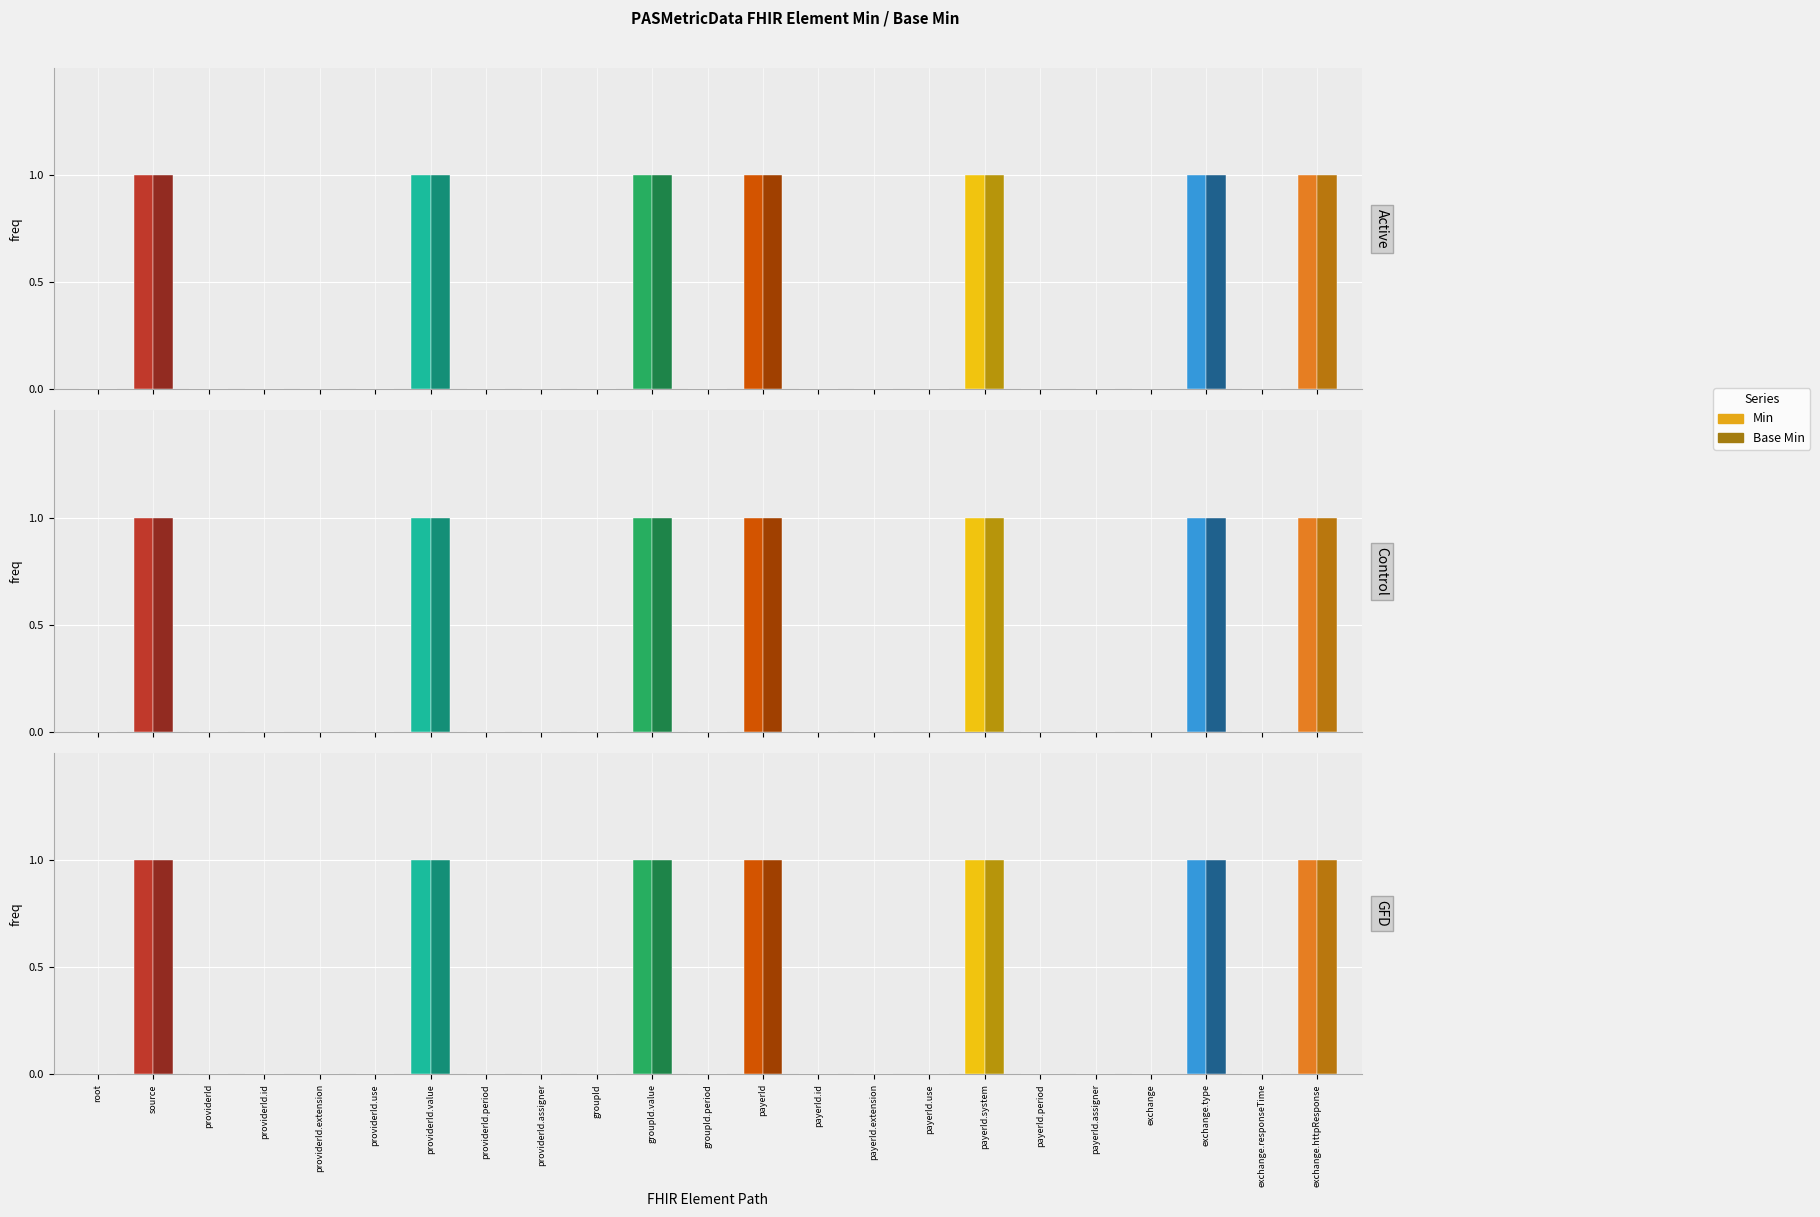

Reading right to left, what are all the values shown in this chart?

Min: exchange.httpResponse=1	exchange.responseTime=0	exchange.type=1	exchange=0	payerId.assigner=0	payerId.period=0	payerId.system=1	payerId.use=0	payerId.extension=0	payerId.id=0	payerId=1	groupId.period=0	groupId.value=1	groupId=0	providerId.assigner=0	providerId.period=0	providerId.value=1	providerId.use=0	providerId.extension=0	providerId.id=0	providerId=0	source=1	root=0
Base Min: exchange.httpResponse=1	exchange.responseTime=0	exchange.type=1	exchange=0	payerId.assigner=0	payerId.period=0	payerId.system=1	payerId.use=0	payerId.extension=0	payerId.id=0	payerId=1	groupId.period=0	groupId.value=1	groupId=0	providerId.assigner=0	providerId.period=0	providerId.value=1	providerId.use=0	providerId.extension=0	providerId.id=0	providerId=0	source=1	root=0